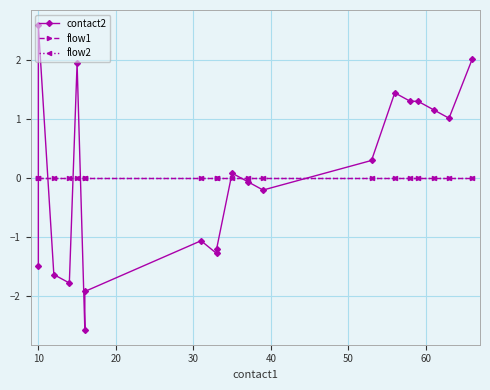

What is the maximum value shown in the chart?

2.6